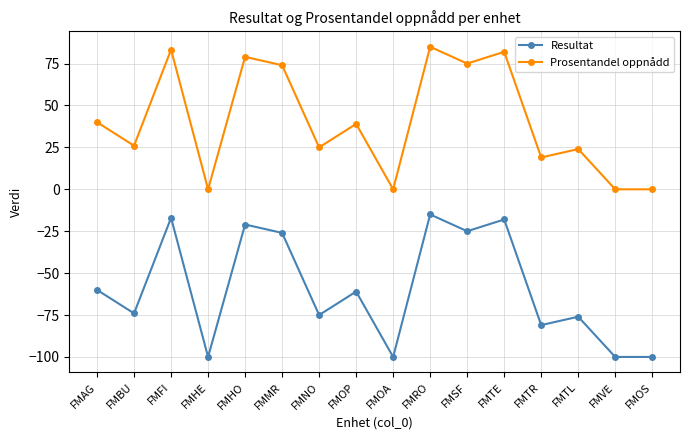

What is the difference between the highest and lowest values at FMVE?

100.0